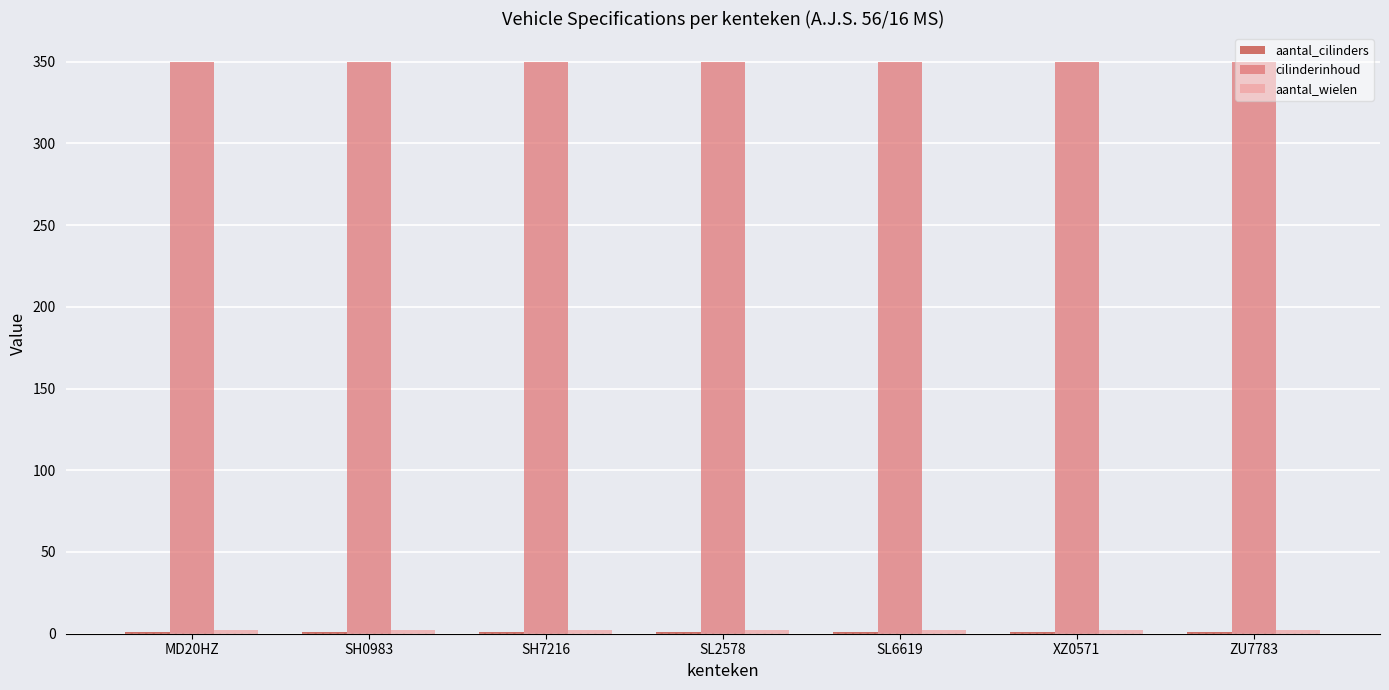

Which series has the largest total across all categories?

cilinderinhoud